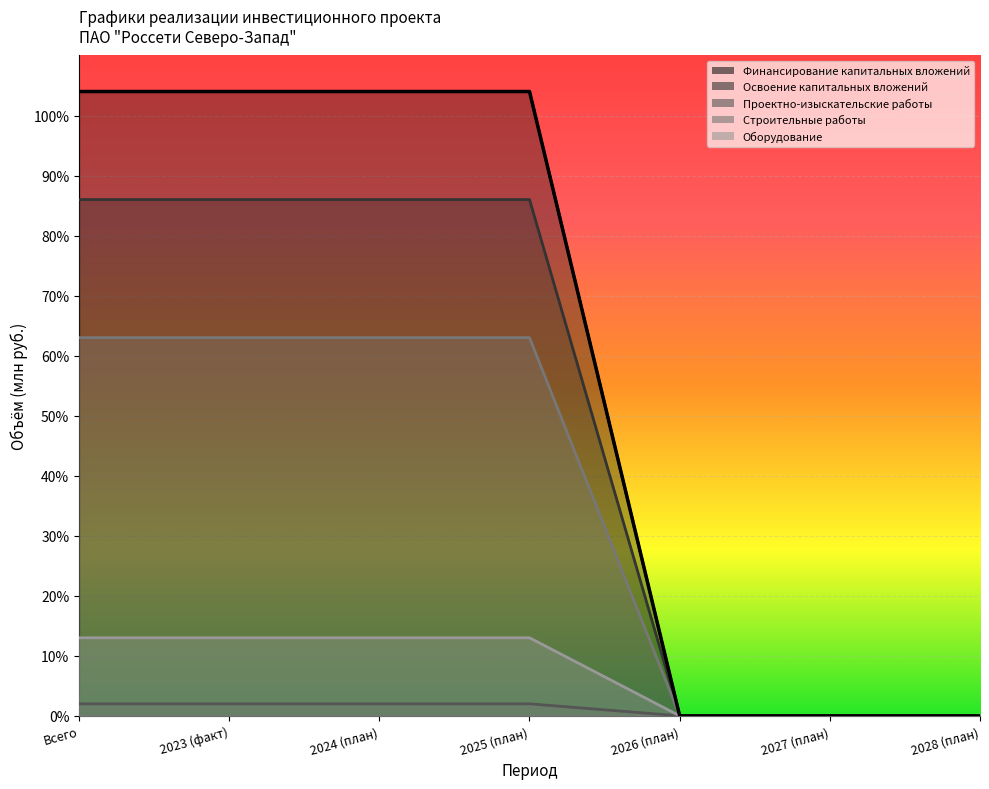

Which series changed the most between 2027 (план) and 2028 (план)?

Финансирование капитальных вложений